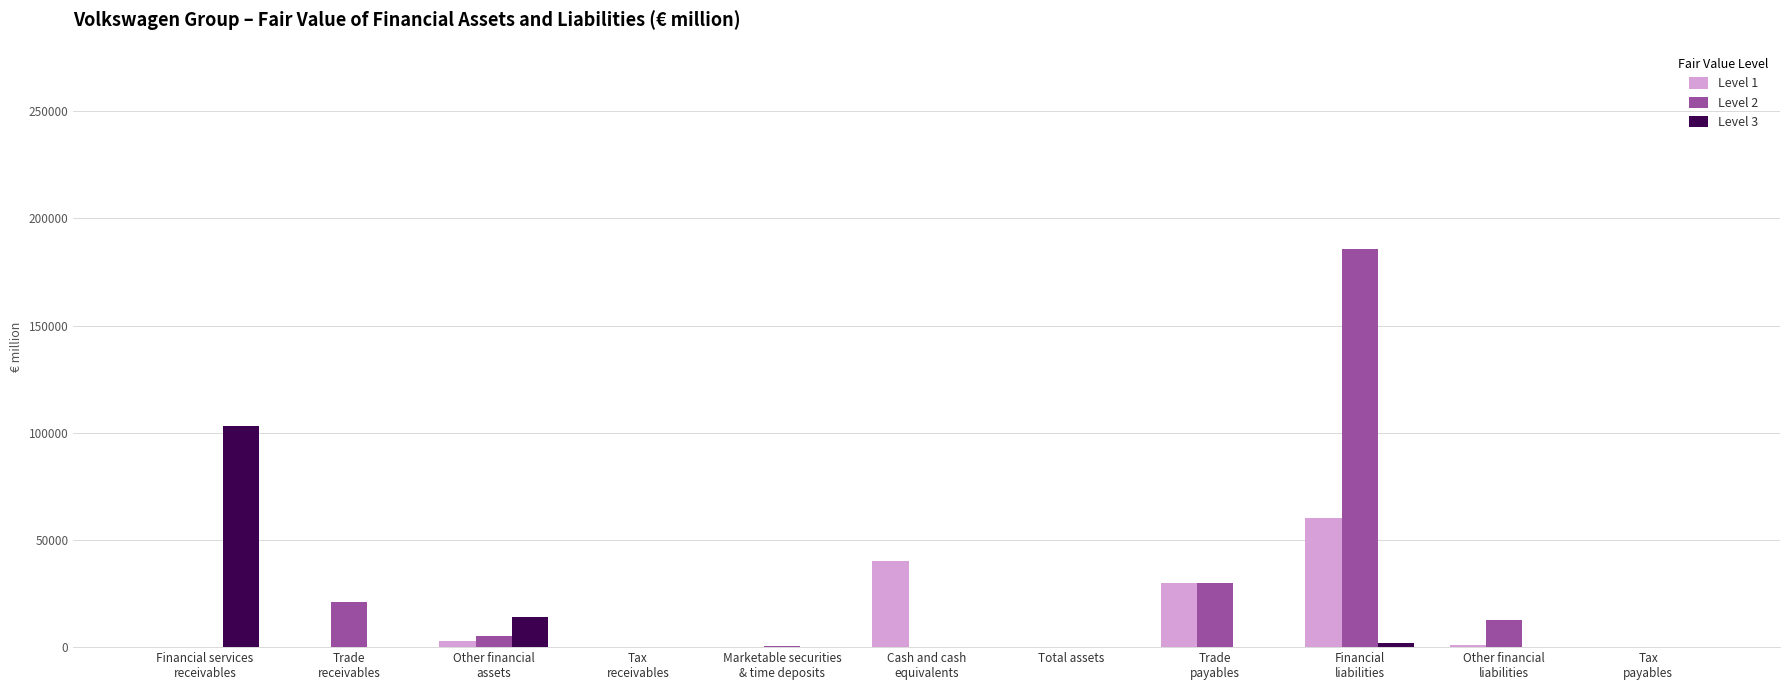

The Level 1 series shows 0 at Total assets. True or false?

True